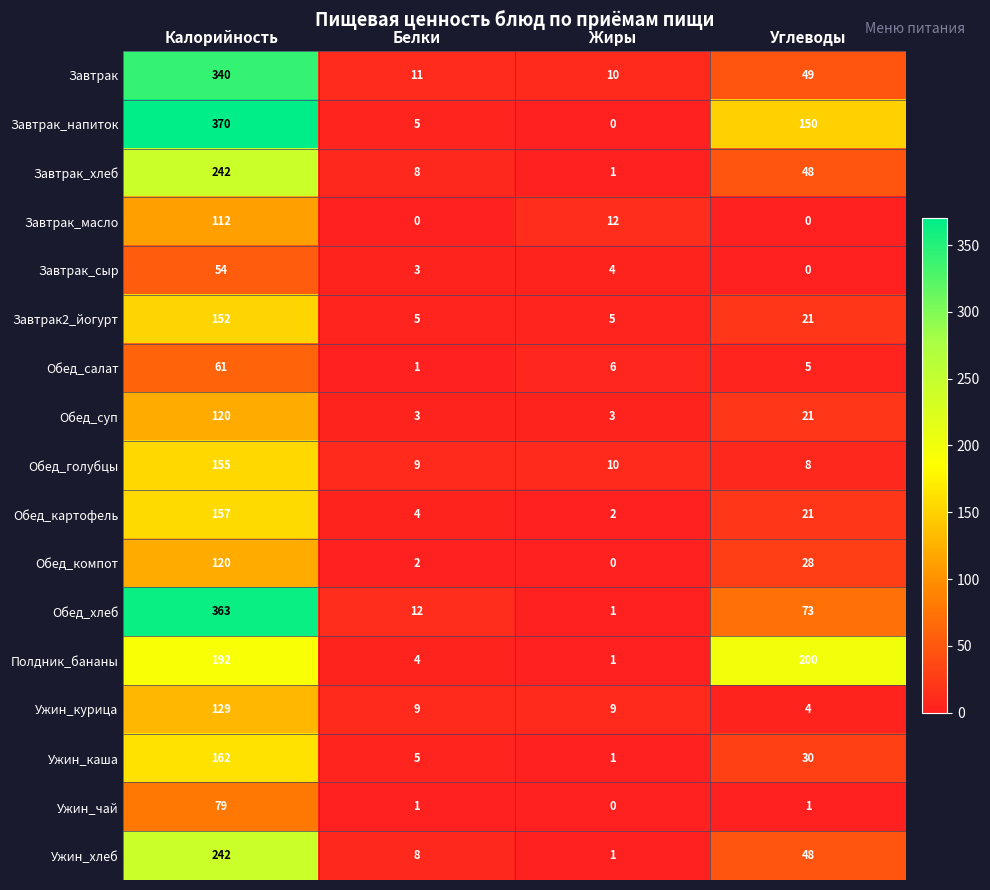

What is the maximum value for Обед_компот?

120